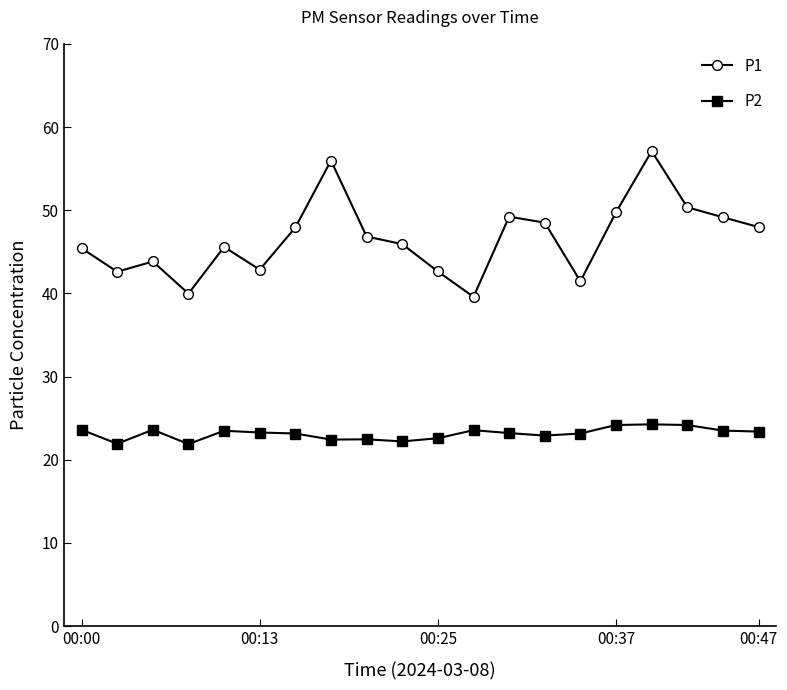

What is the value of the P2 point at the 8th from the left?

22.4